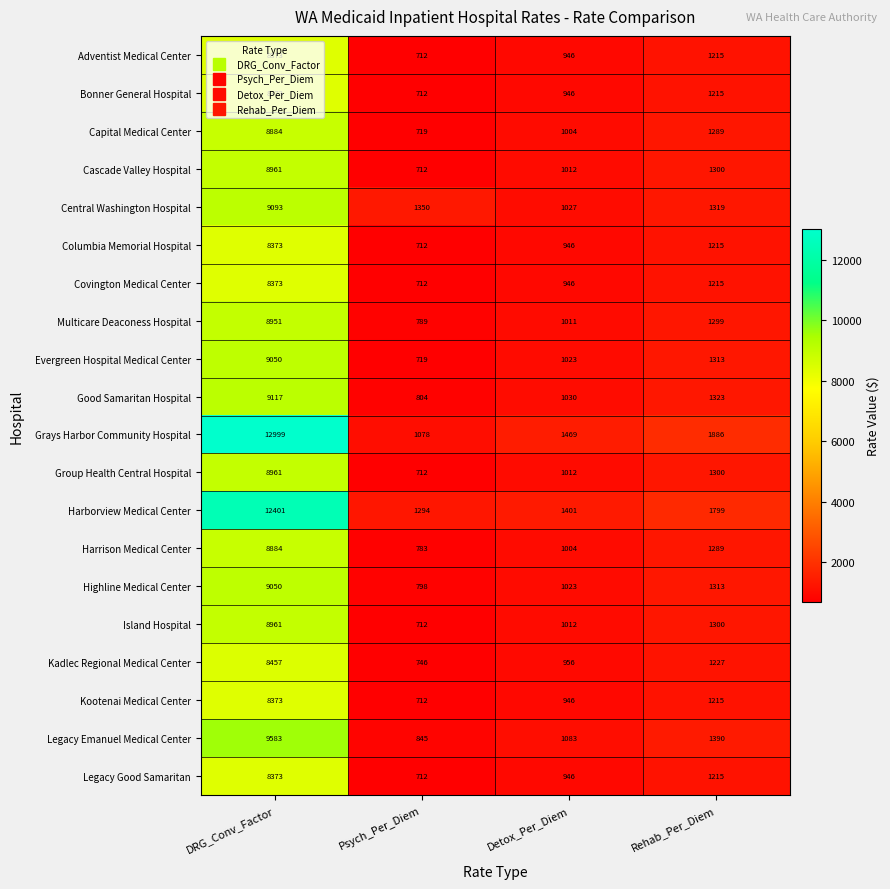

Which category has the highest value across all series?

DRG_Conv_Factor